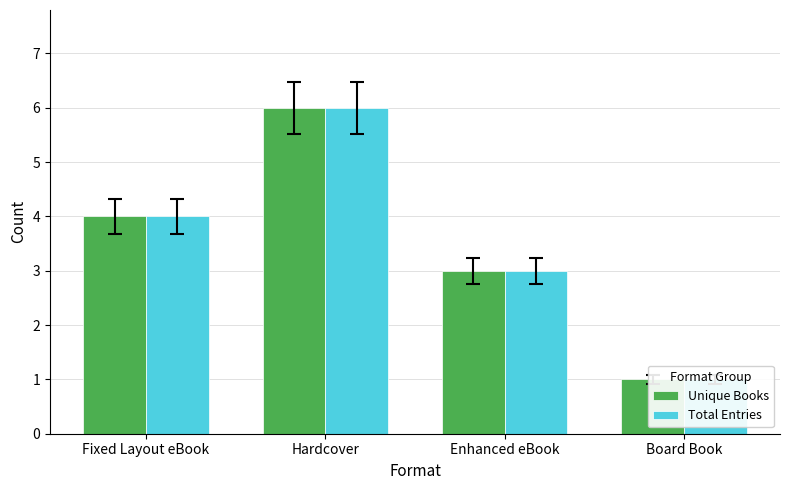

What is the lowest value of the Unique Books series?

1